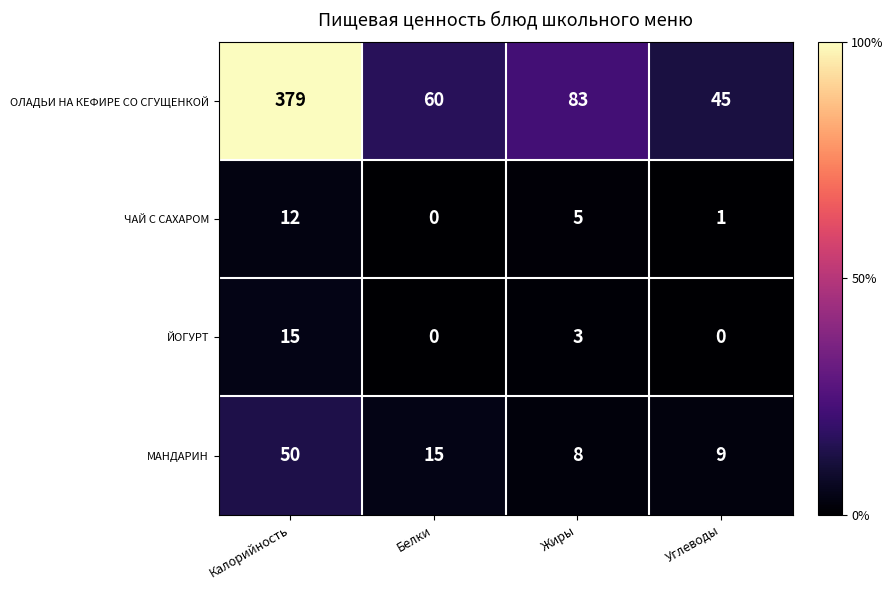

Reading right to left, what are all the values shown in this chart?

ОЛАДЬИ НА КЕФИРЕ СО СГУЩЕНКОЙ: Углеводы=45	Жиры=83	Белки=60	Калорийность=379
ЧАЙ С САХАРОМ: Углеводы=1	Жиры=5	Белки=0	Калорийность=12
ЙОГУРТ: Углеводы=0	Жиры=3	Белки=0	Калорийность=15
МАНДАРИН: Углеводы=9	Жиры=8	Белки=15	Калорийность=50